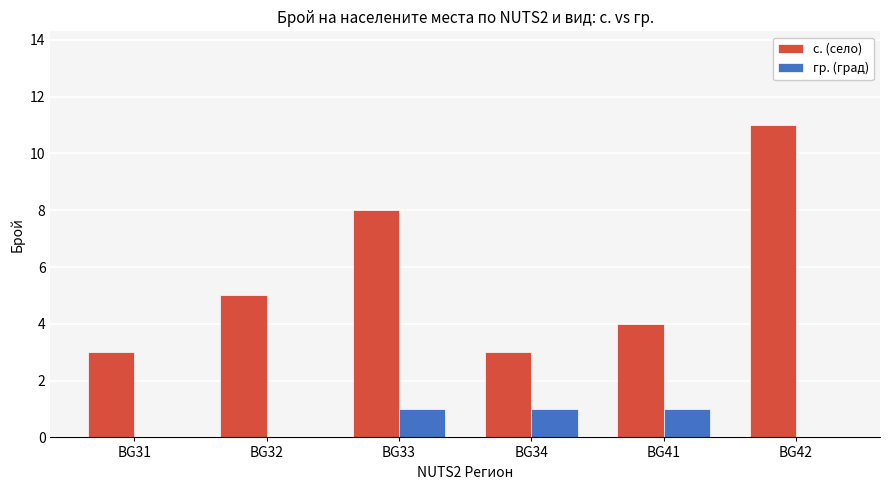

The с. (село) series shows 1 at BG31. True or false?

False